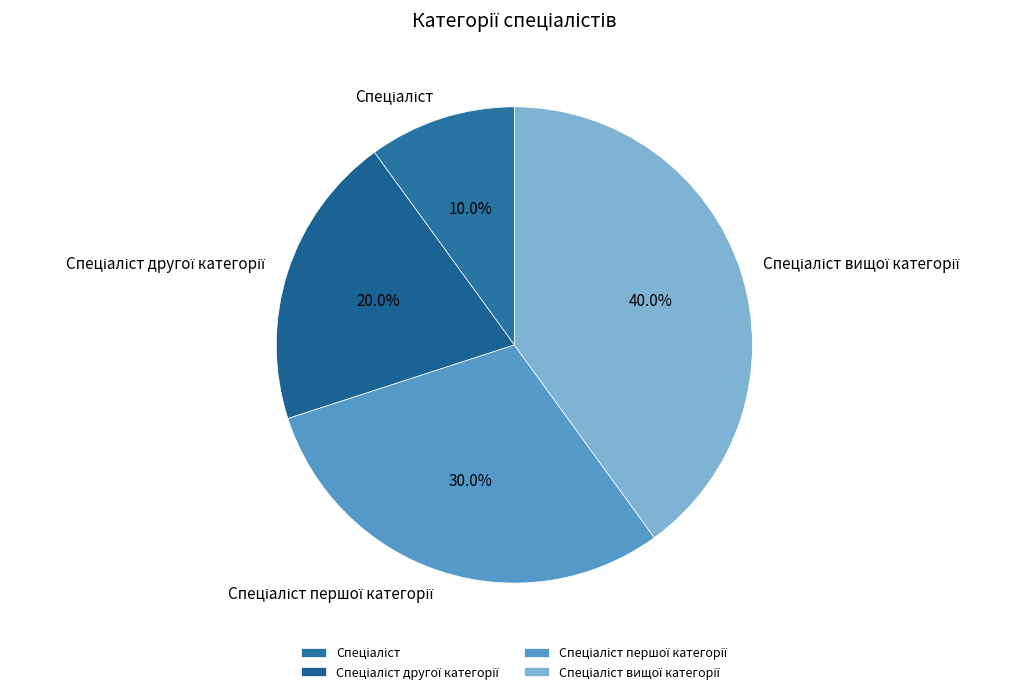

Does any single category account for the majority?

No